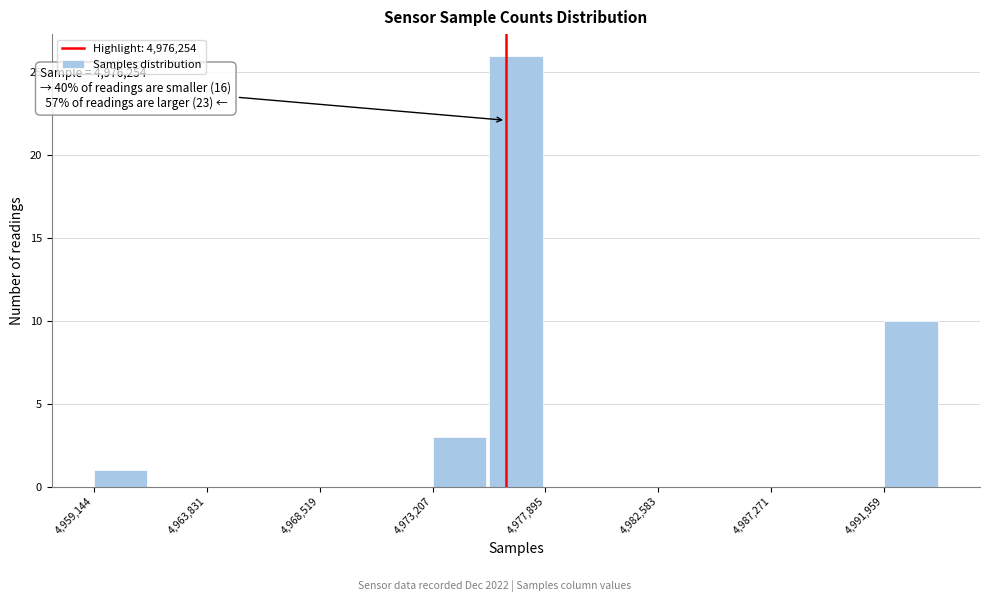

Over which range of the x-axis is the bar tallest?

4975500 to 4978000